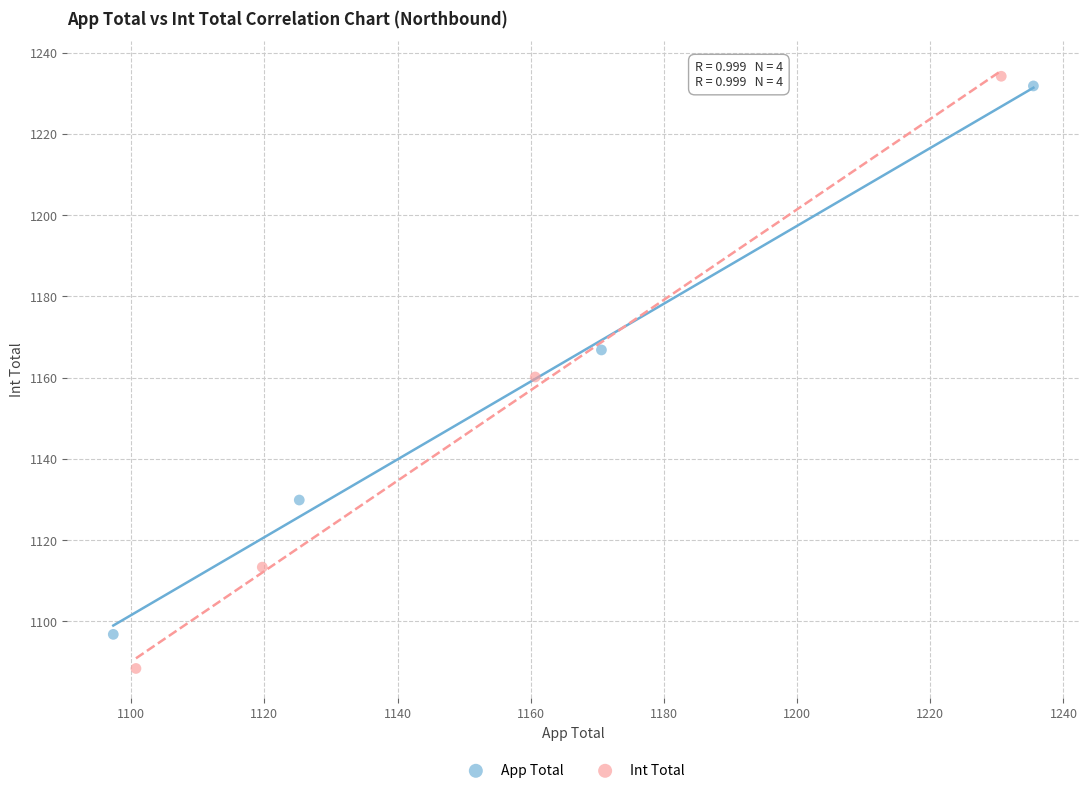

What are all the series names shown in the legend?

App Total, Int Total